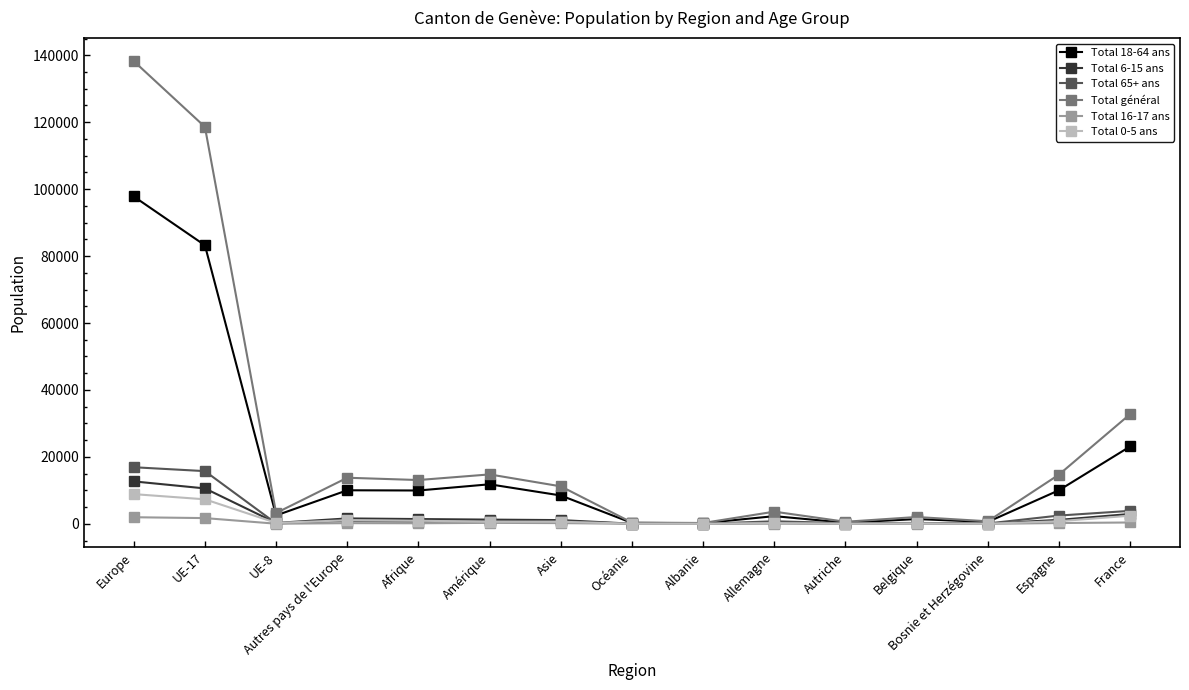

What are all the series names shown in the legend?

Total 18-64 ans, Total 6-15 ans, Total 65+ ans, Total général, Total 16-17 ans, Total 0-5 ans